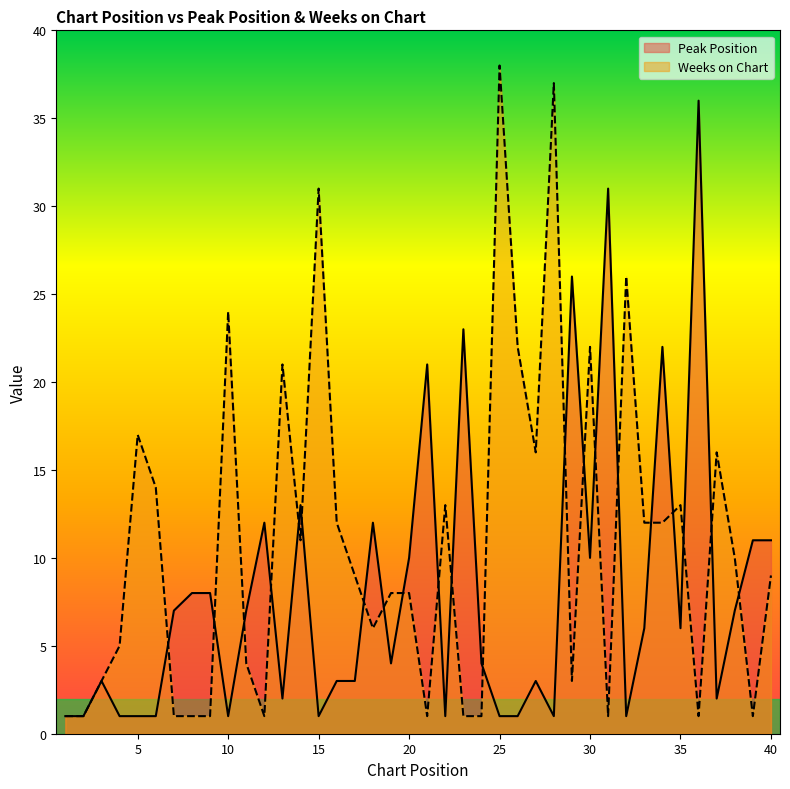

How many lines are shown in the chart?

2